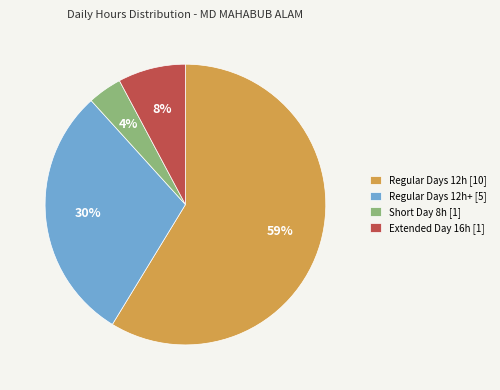

Which has a higher value, Short Day 8h [1] or Extended Day 16h [1]?

Extended Day 16h [1]